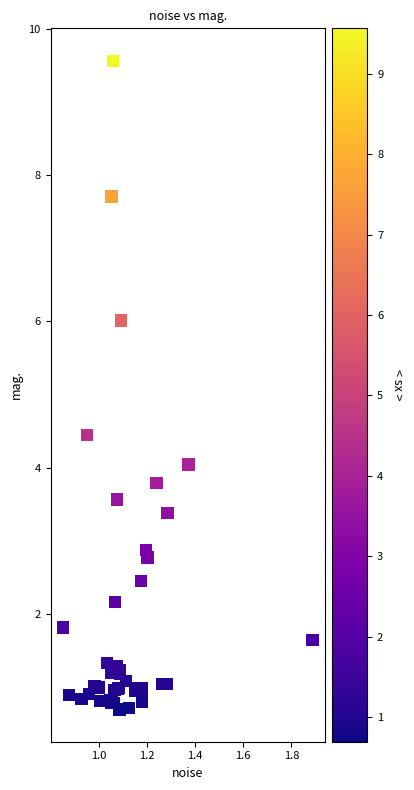

What Y value in the scatter plot is closest to 5?

4.4